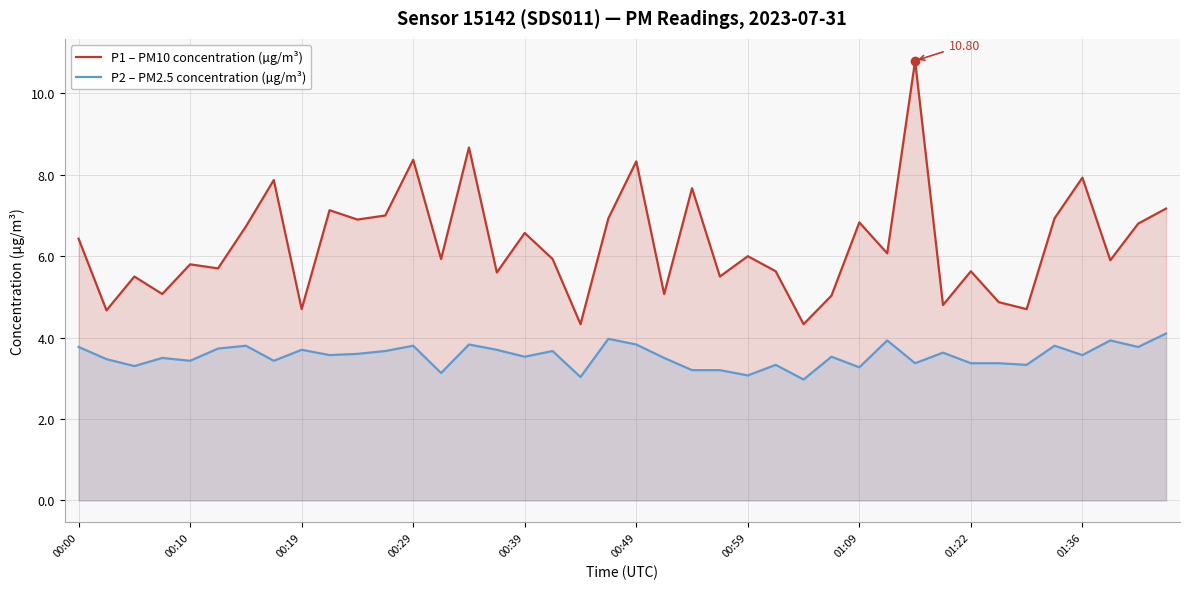

At which category is the sum across all series the highest?

30